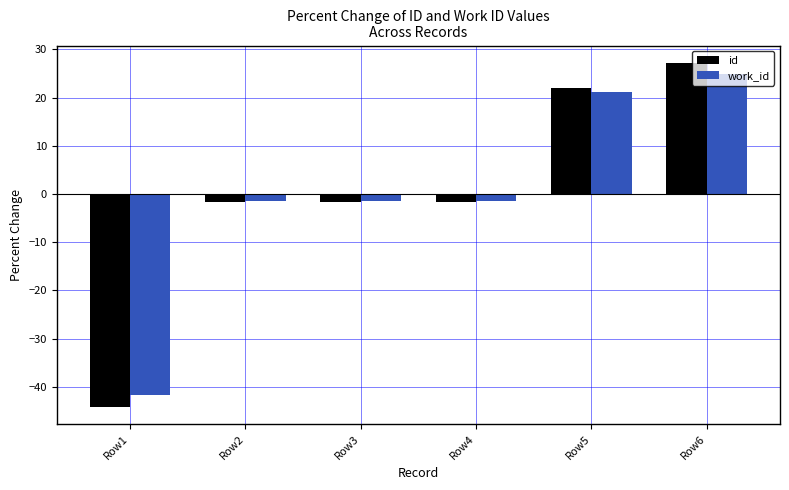

What is the lowest value of the id series?

-44.2